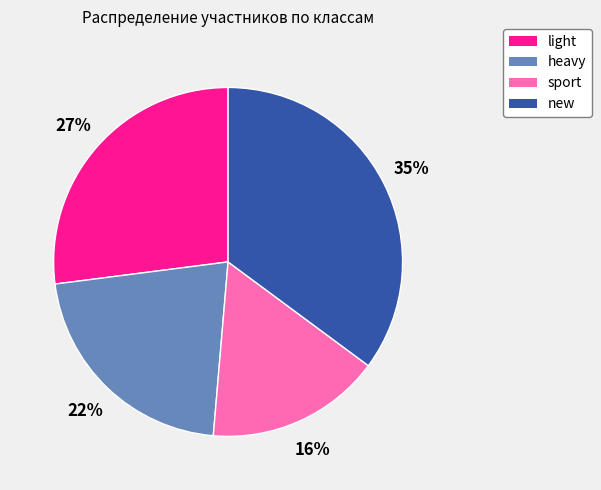

Rank the categories by value from lowest to highest.

sport, heavy, light, new